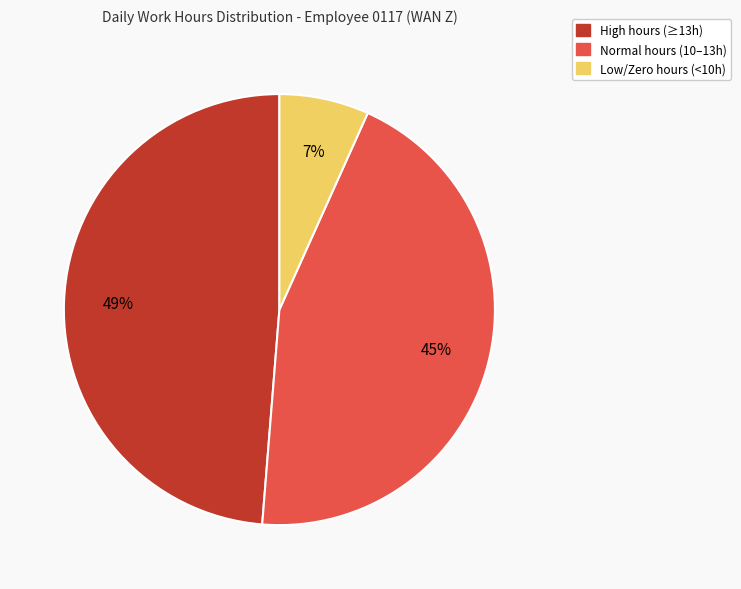

To the nearest percent, what is the difference between the largest and smallest slice percentages?

42%